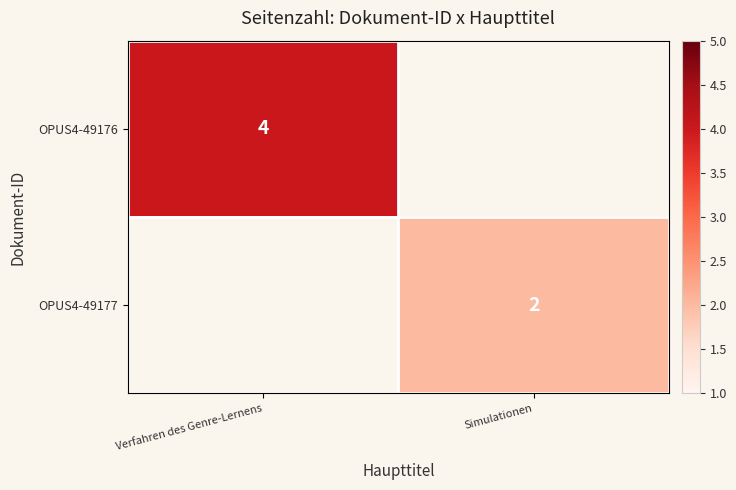

Is the value of OPUS4-49176 at Verfahren des Genre-Lernens greater than the value of OPUS4-49177 at Simulationen?

Yes